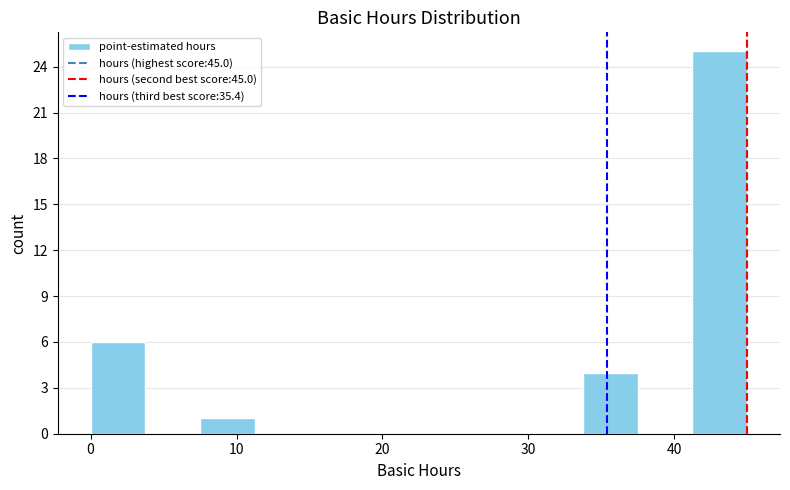

Read against the x-axis, roughly where is the centre of the tallest bar?

43